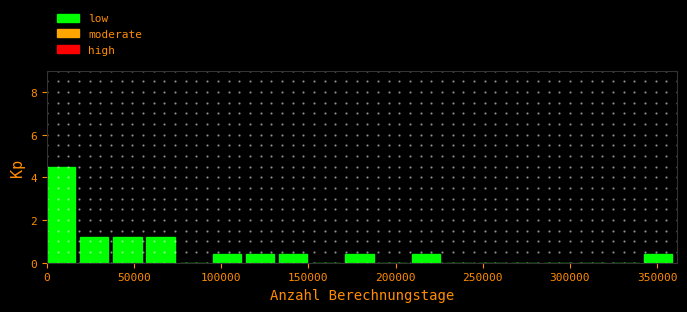

Around what value on the x-axis is the tallest bar? Give the approximate position of its centre, as read against the axis.

10000